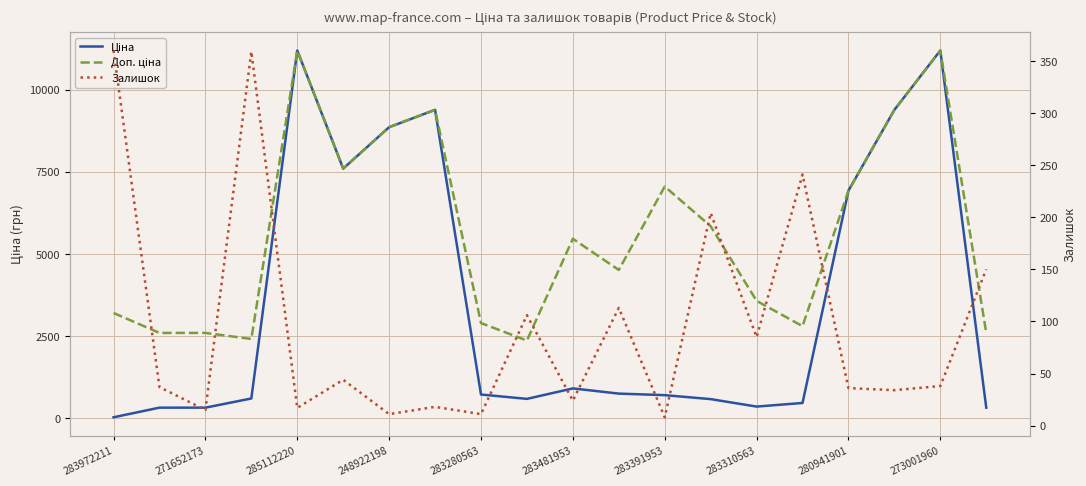

What is the highest value of the Ціна series?

11188.2